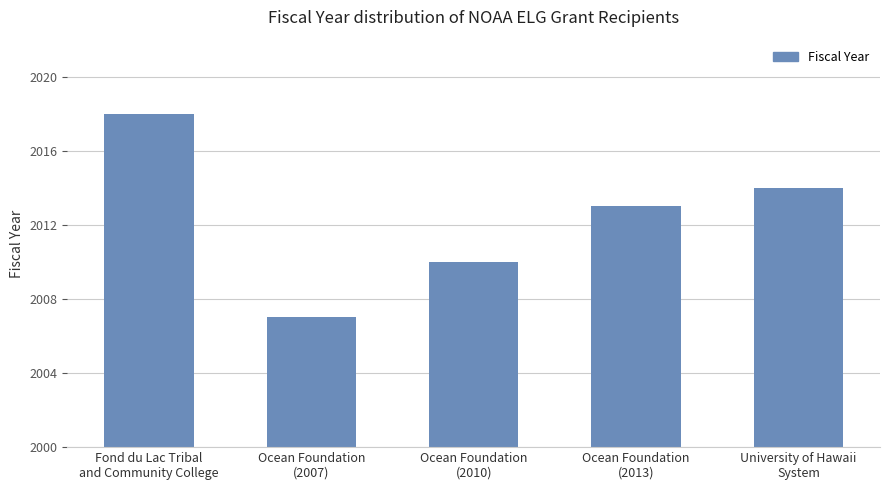

What is the ratio of the value at Fond du Lac Tribal
and Community College to the value at Ocean Foundation
(2013)?

1.0